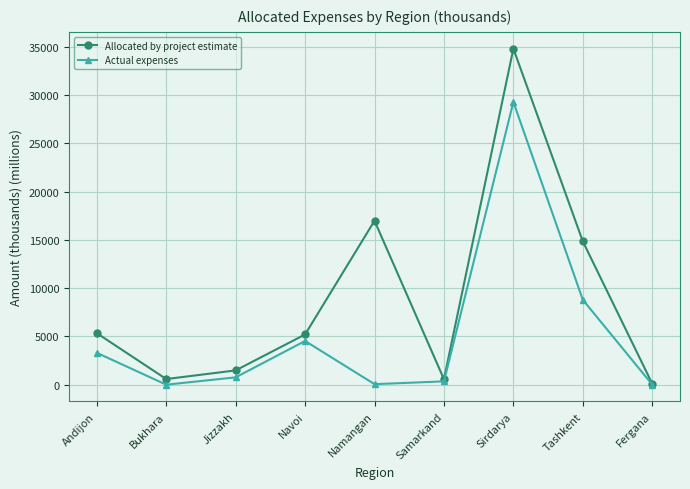

Where is Allocated by project estimate nearest to the value 17453?

Namangan